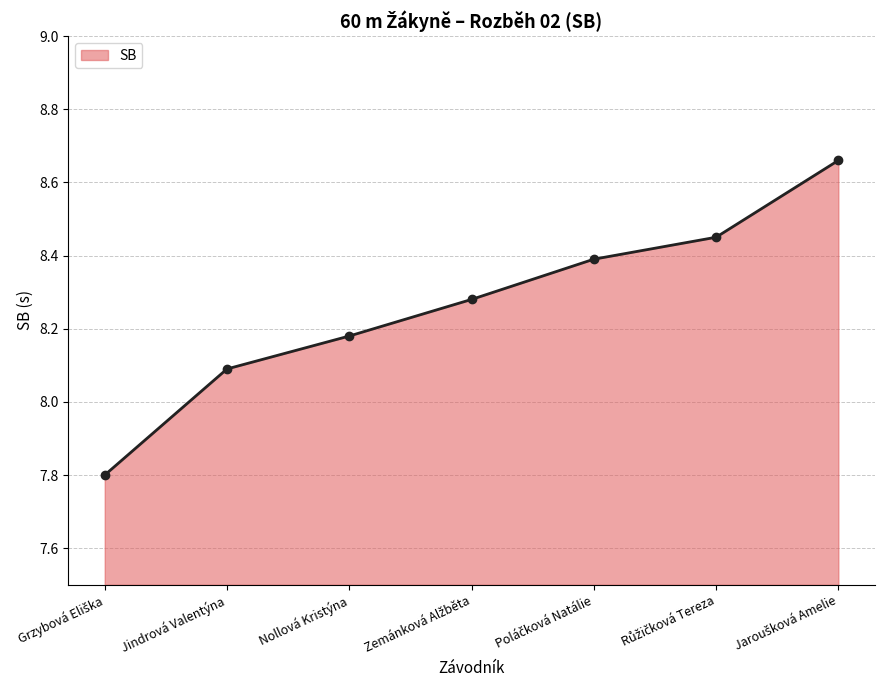

How many values are between 8 and 9?

6